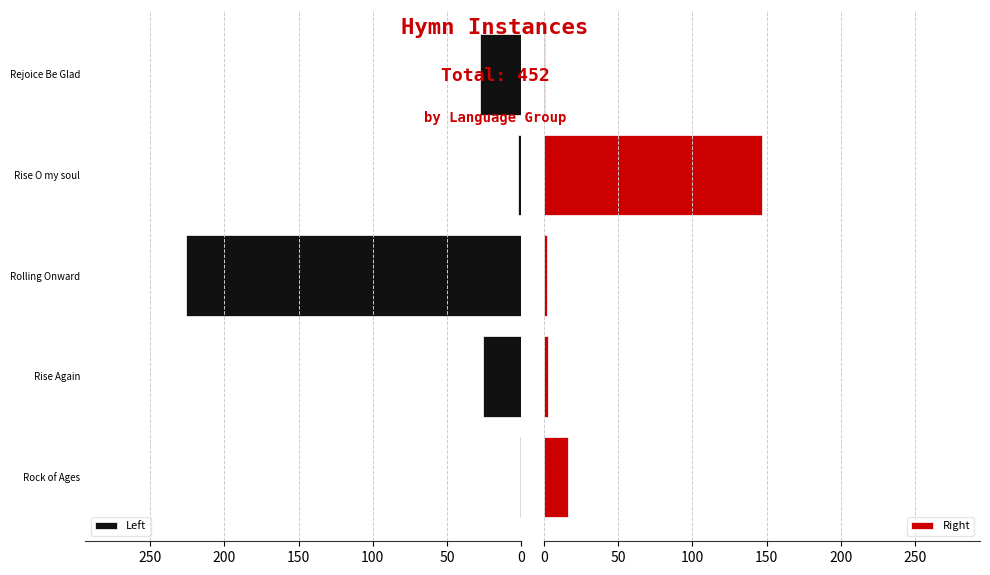

What is the average value of the Right series?

34